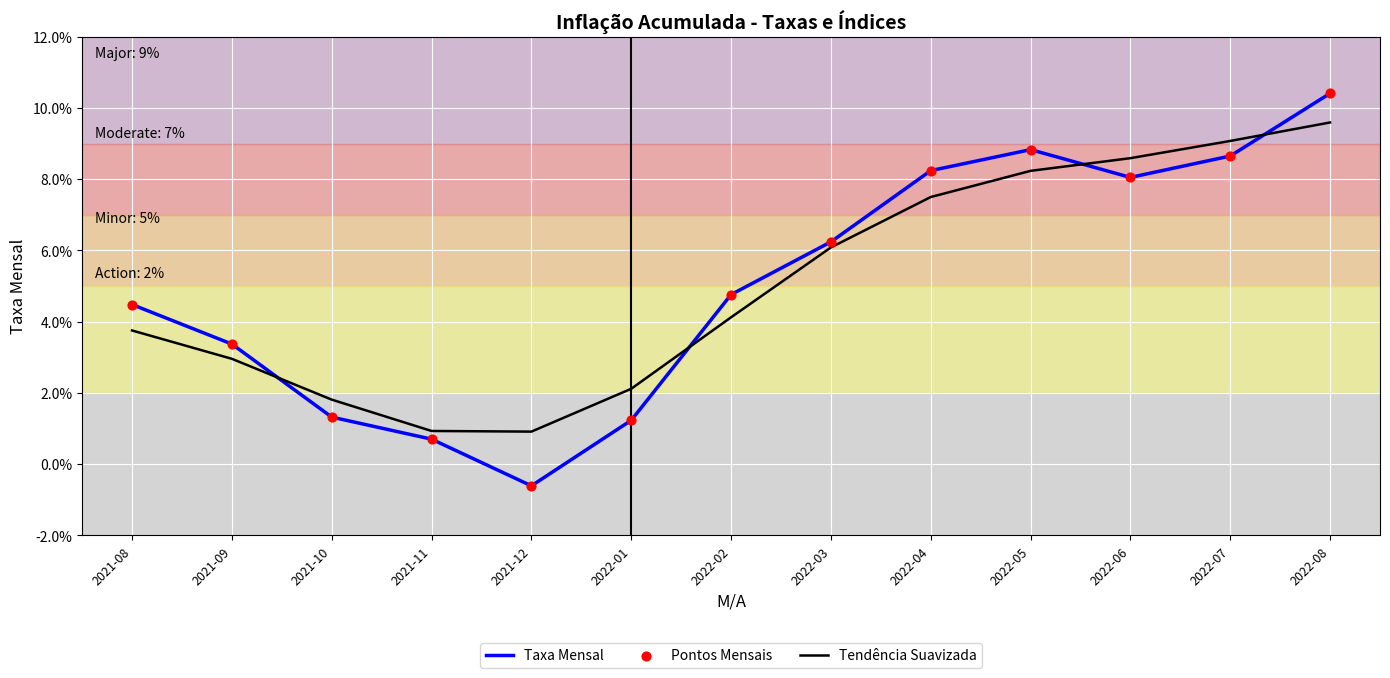

Does the chart have visible grid lines?

Yes